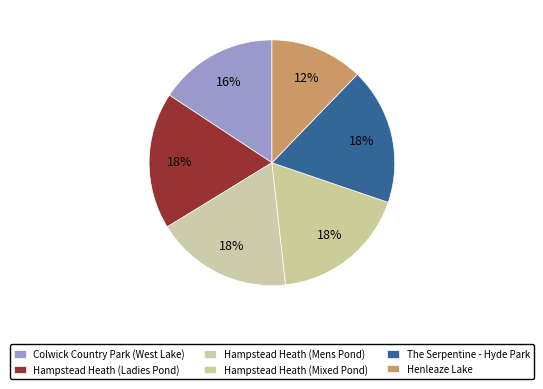

True or false: Henleaze Lake accounts for 12% of the total.

True